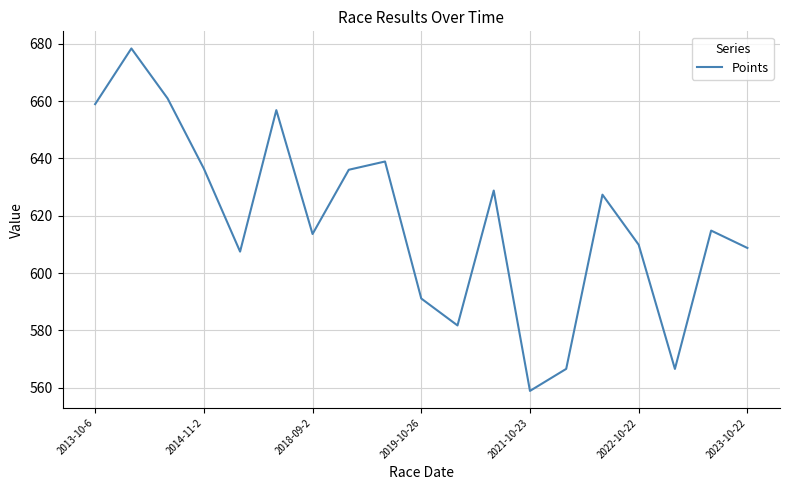

True or false: the data has more than 2 interior local peaks.

True